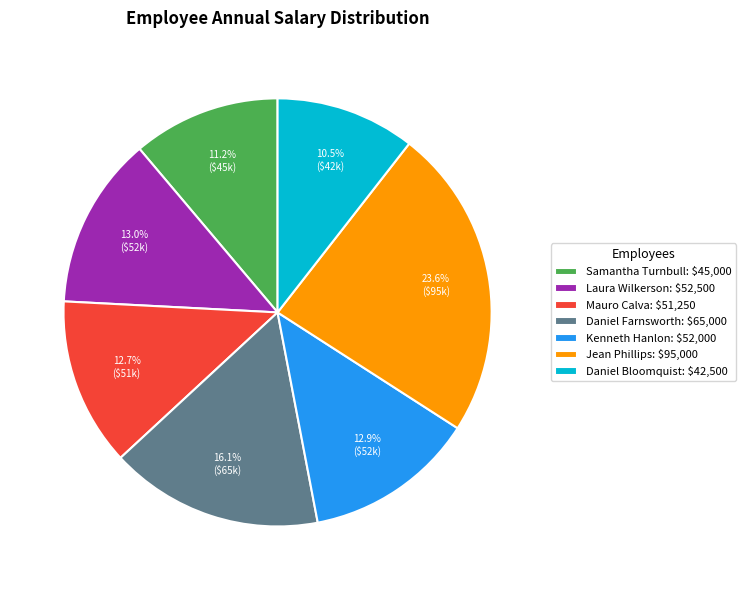

Count the number of slices in the pie.

7